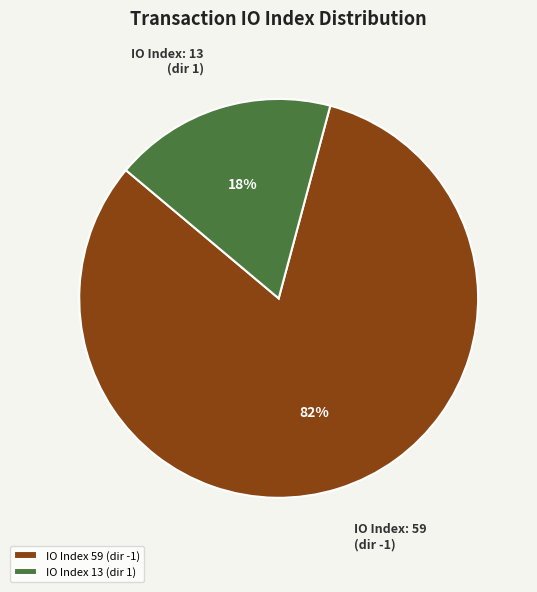

Which has a higher value, IO Index: 59 or IO Index: 13?

IO Index: 59